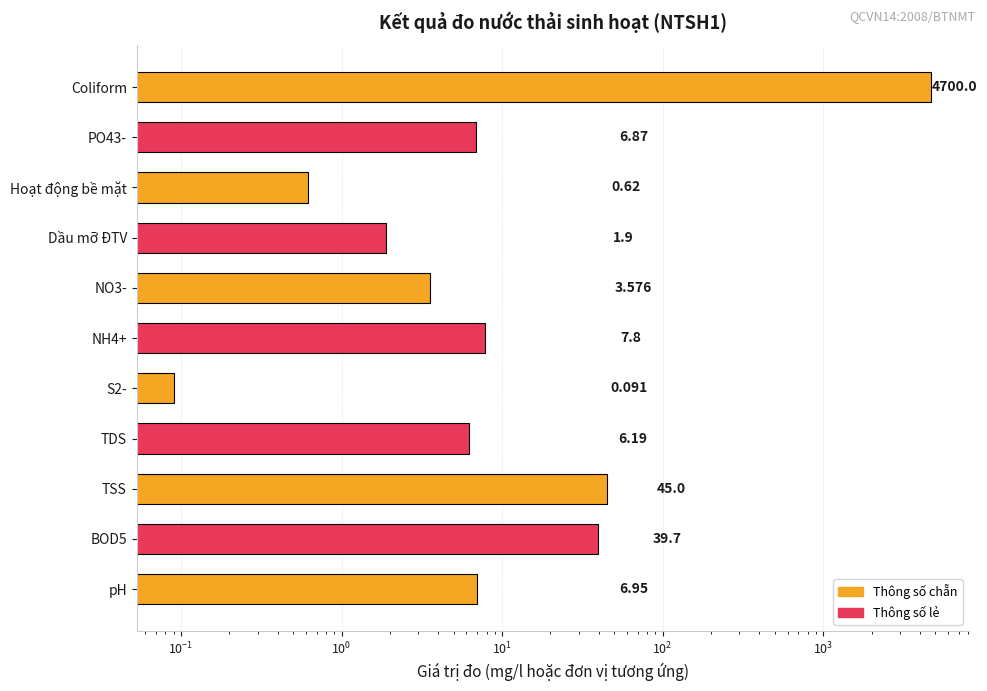

How many data points does each series have?

11